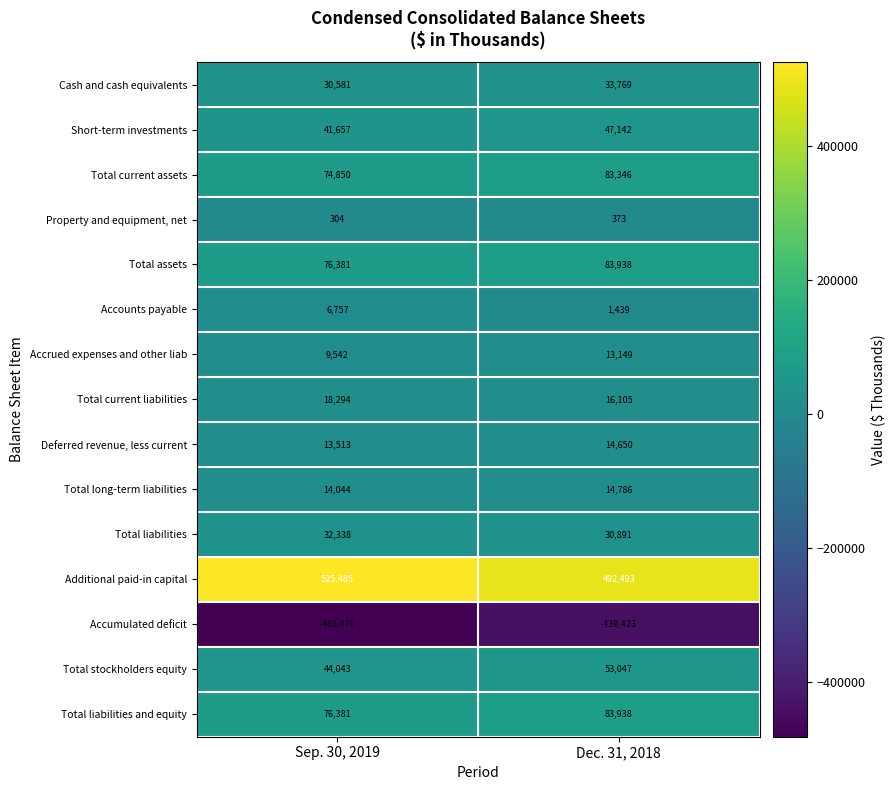

At which category is the sum across all series the highest?

Dec. 31, 2018